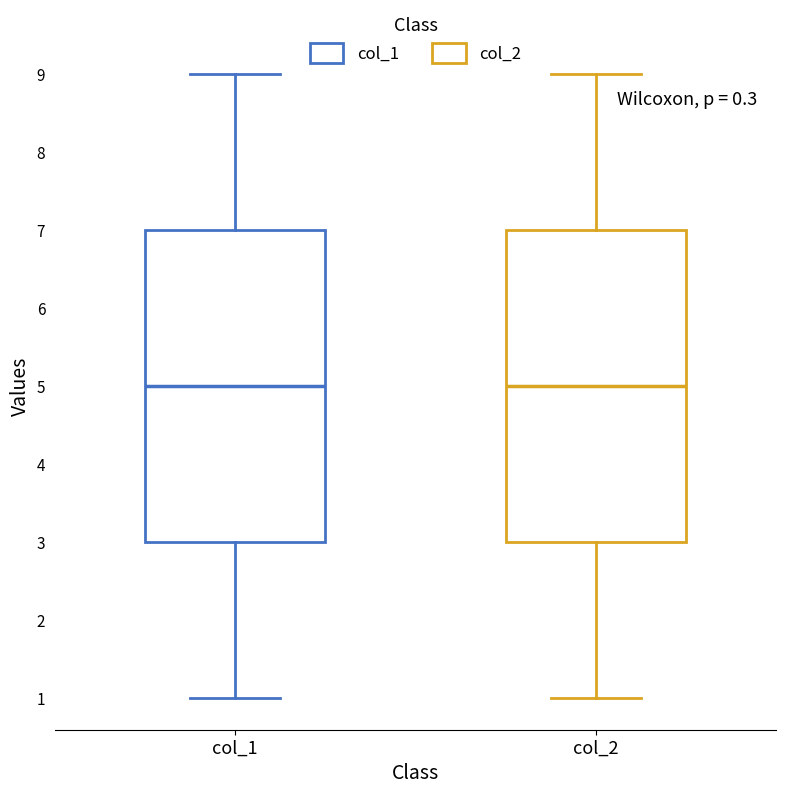

Where is the lower edge of the box for col_2 on the y-axis? The values are not printed on the chart, so give them approximately, as read against the axis.

3